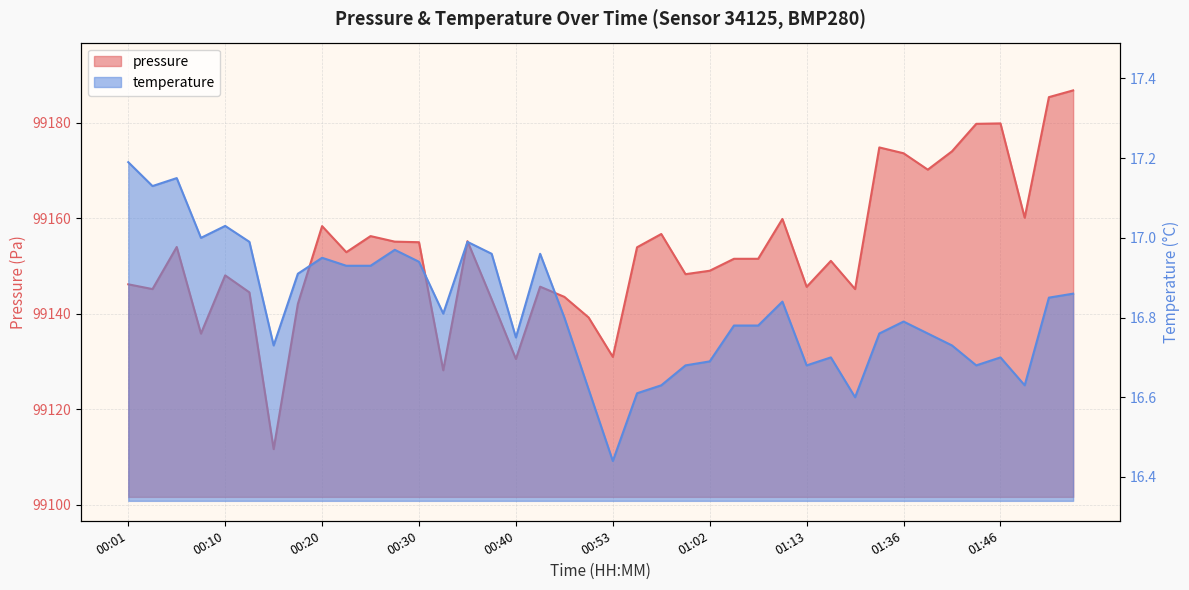

Reading right to left, list all the values displayed in this chart.

pressure: 99186.8	99185.3	99160.1	99179.8	99179.8	99174.0	99170.2	99173.6	99174.8	99145.2	99151.1	99145.6	99159.8	99151.5	99151.5	99149.0	99148.3	99156.7	99153.9	99131.0	99139.2	99143.5	99145.7	99130.5	99143.0	99155.2	99128.2	99155.0	99155.1	99156.2	99152.9	99158.3	99142.1	99111.7	99144.5	99148.0	99135.8	99154.0	99145.2	99146.2
temperature: 16.9	16.9	16.6	16.7	16.7	16.7	16.8	16.8	16.8	16.6	16.7	16.7	16.8	16.8	16.8	16.7	16.7	16.6	16.6	16.4	16.6	16.8	17.0	16.8	17.0	17.0	16.8	16.9	17.0	16.9	16.9	16.9	16.9	16.7	17.0	17.0	17.0	17.1	17.1	17.2